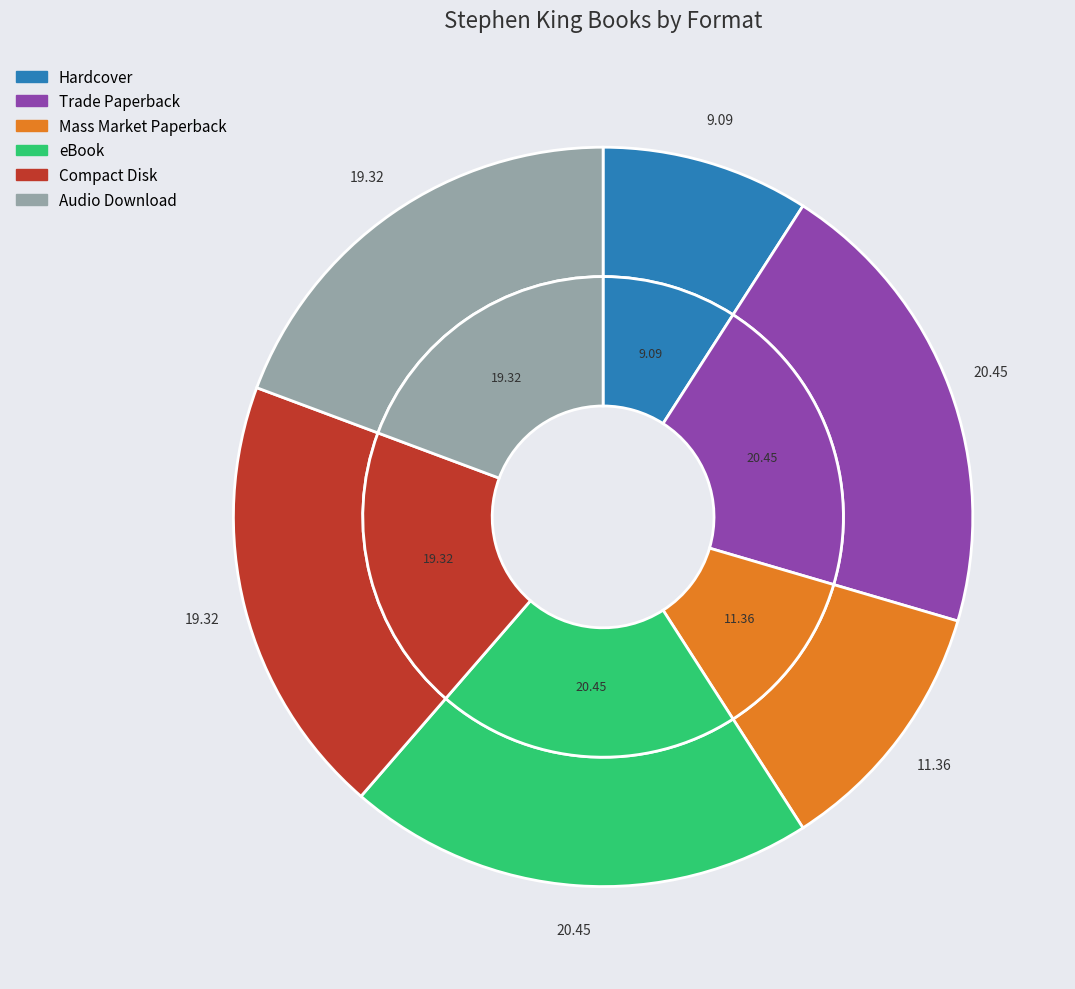

How many segments does this pie chart have?

6